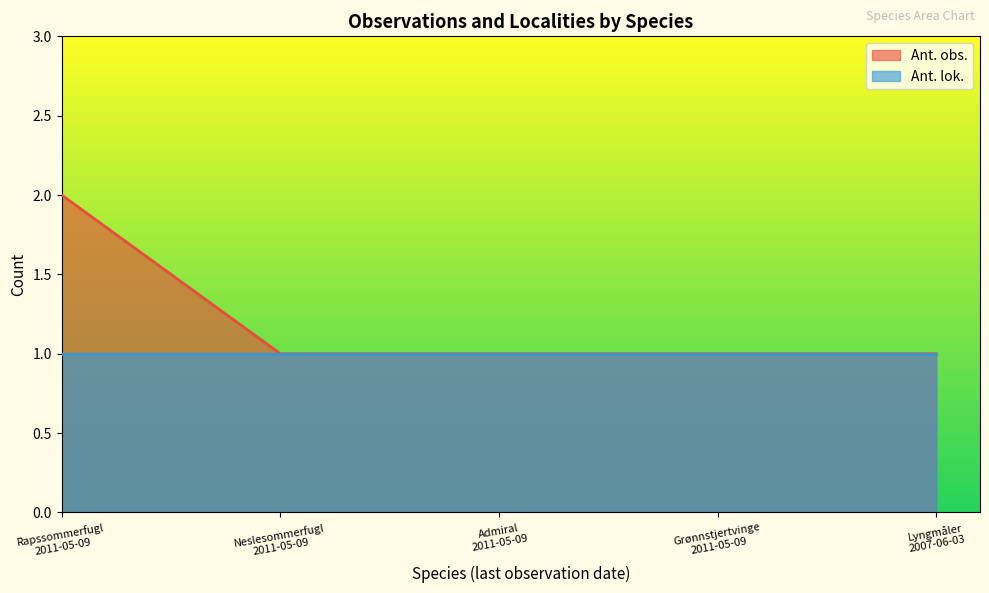

What is the greatest value displayed?

2